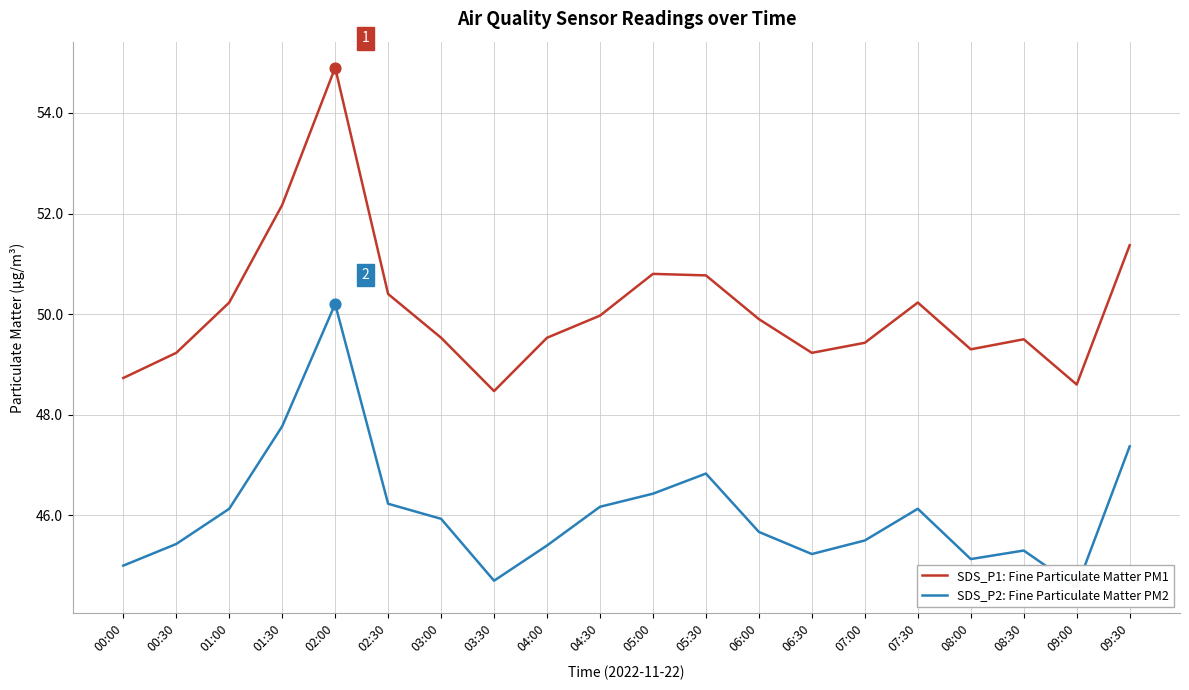

At how many categories does at least one series exceed 48?

20